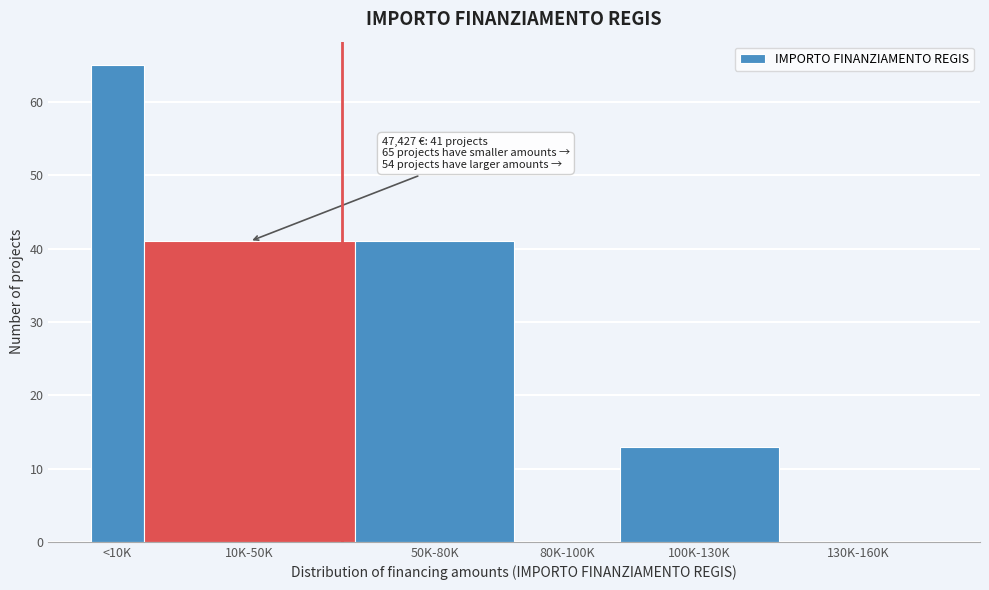

Reading left to right, what are all the values shown in this chart?

<10K=65	10K-50K=41	50K-80K=41	80K-100K=0	100K-130K=13	130K-160K=0